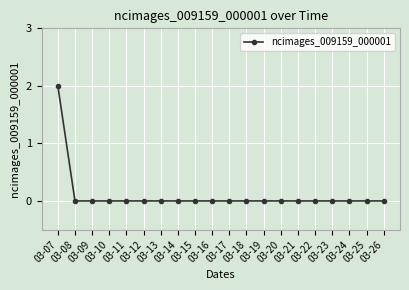

Count the number of data series in this chart.

1